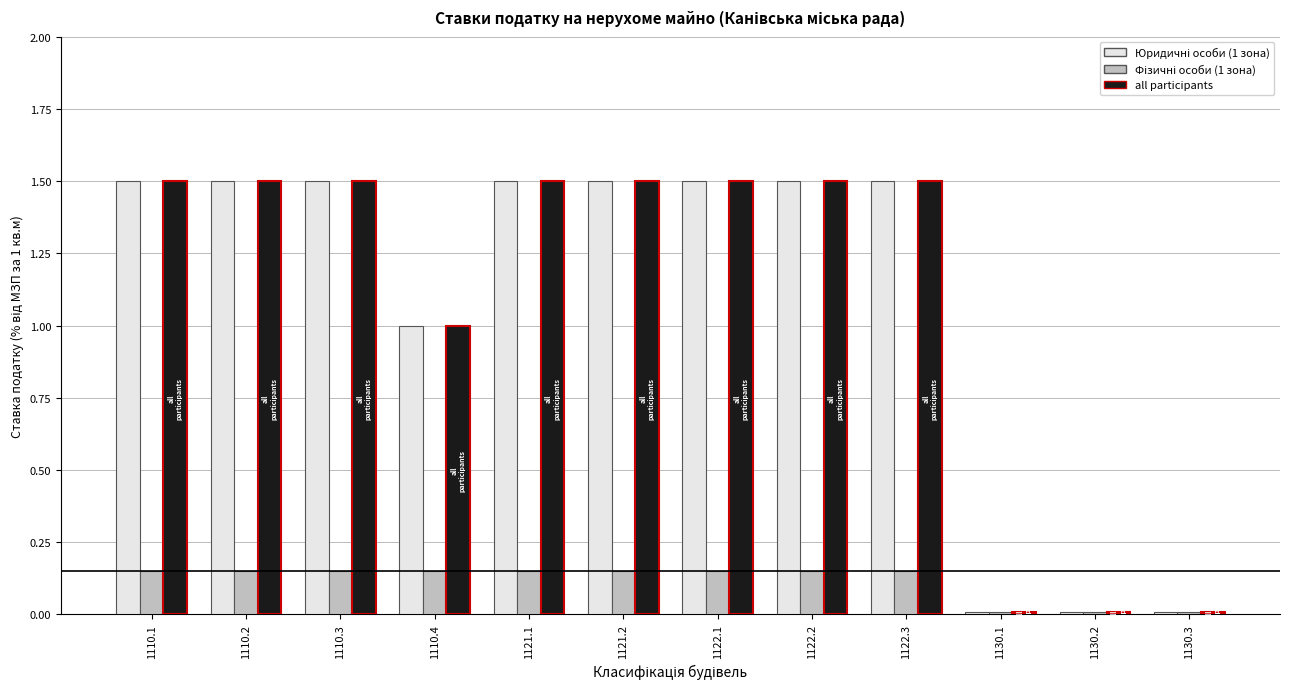

What is the maximum value shown in the chart?

1.5